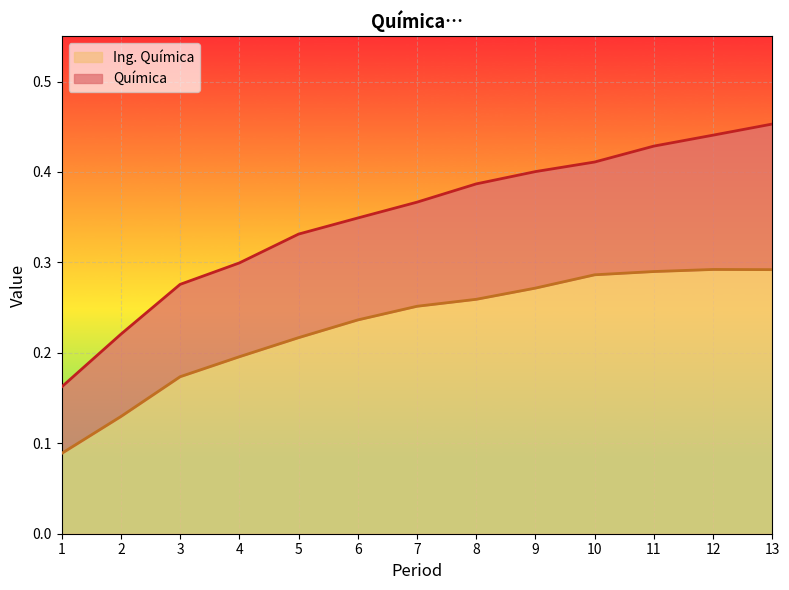

True or false: Ing. Química and Química cross at least once.

False